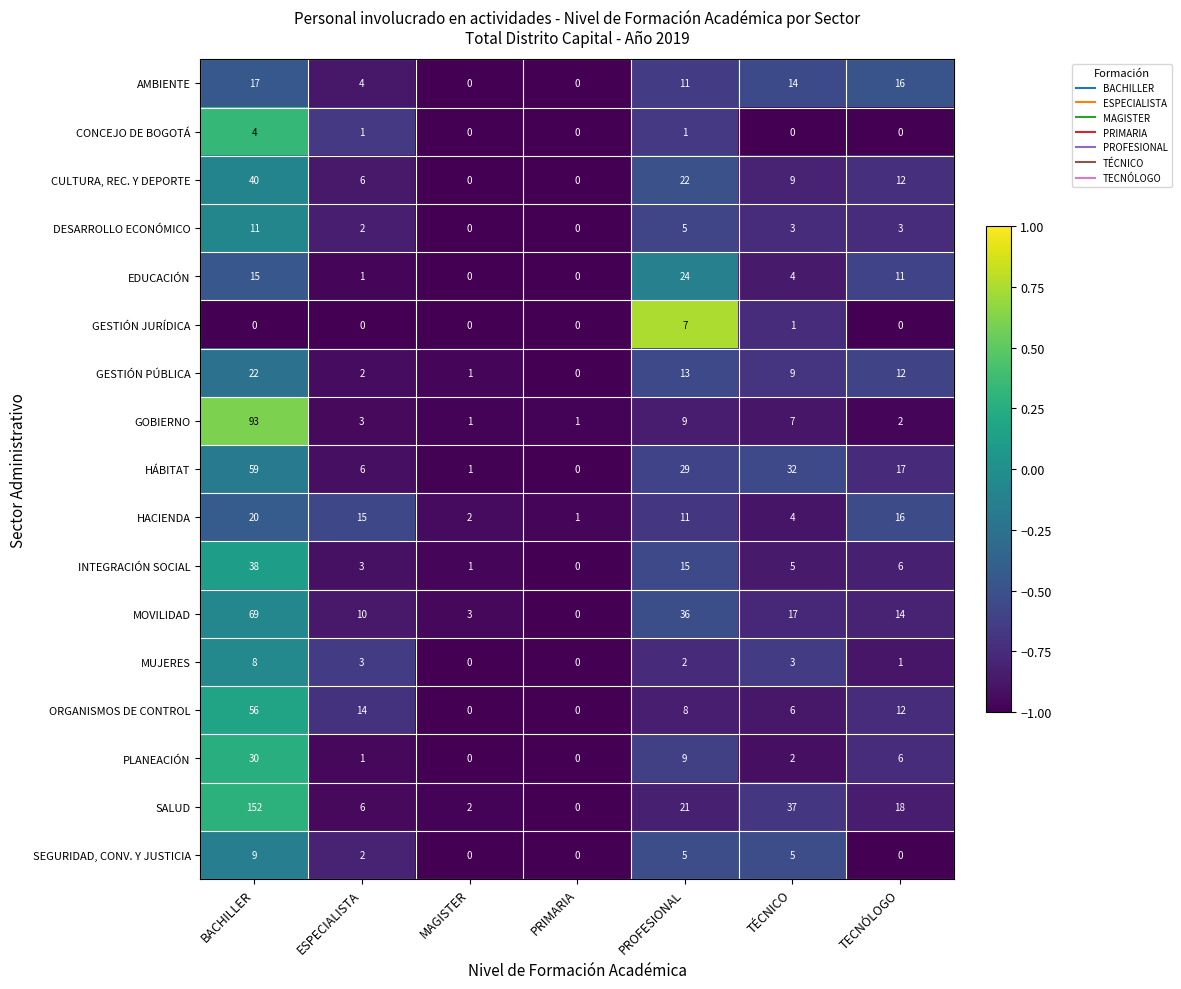

What is the difference between the second highest and second lowest values in the SALUD series?

35